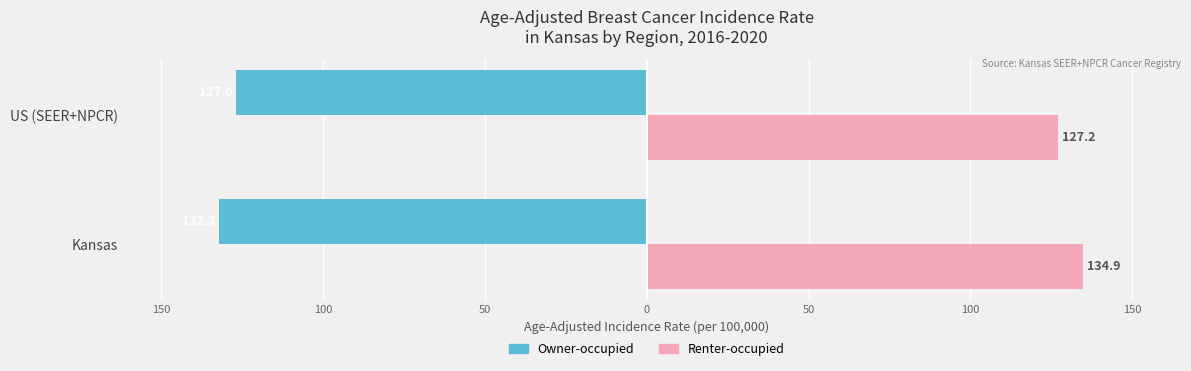

What are all the series names shown in the legend?

Owner-occupied, Renter-occupied